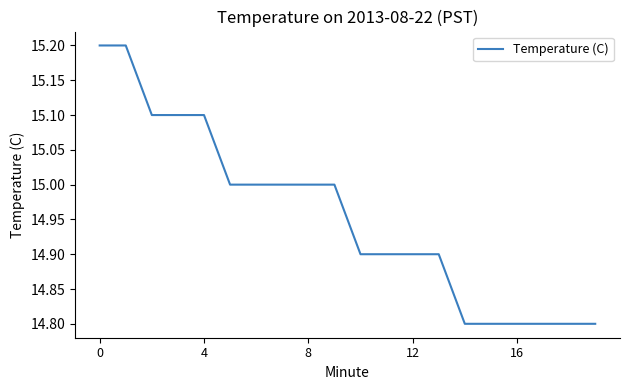

What is the greatest value displayed?

15.2